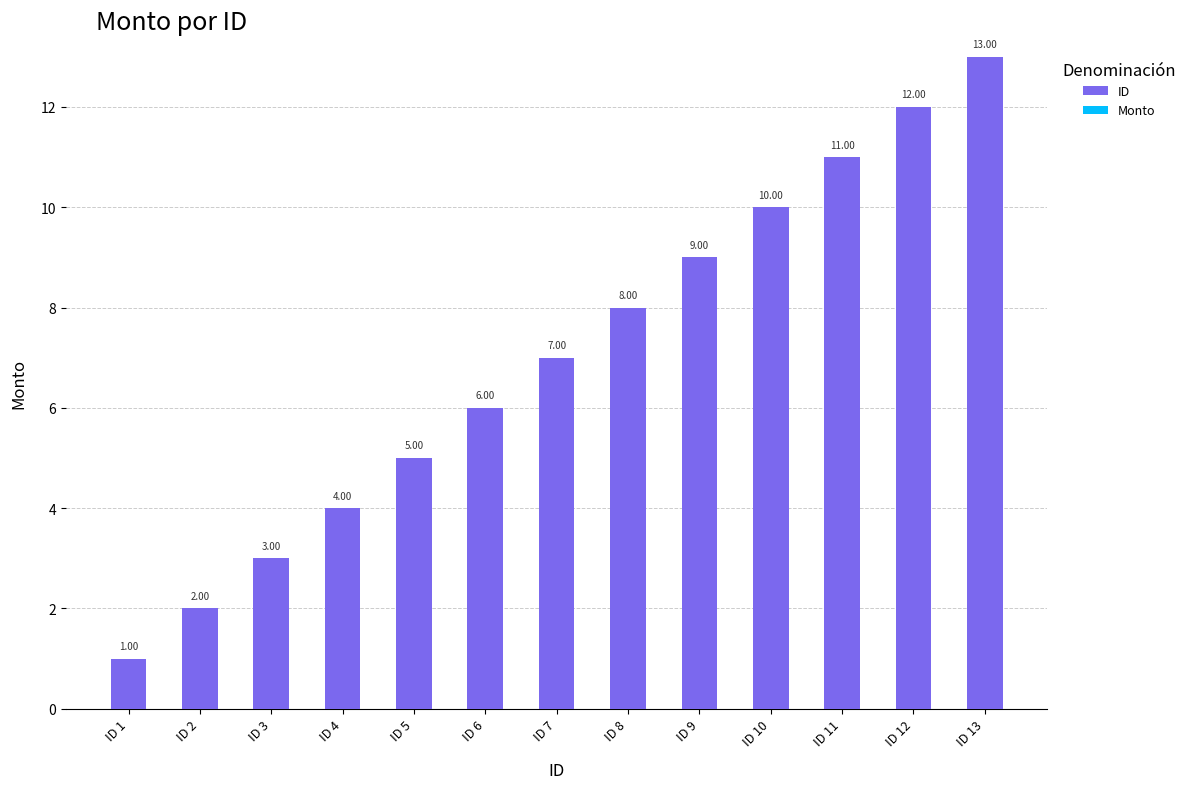

List the labels in order of value, largest first.

ID 13, ID 12, ID 11, ID 10, ID 9, ID 8, ID 7, ID 6, ID 5, ID 4, ID 3, ID 2, ID 1